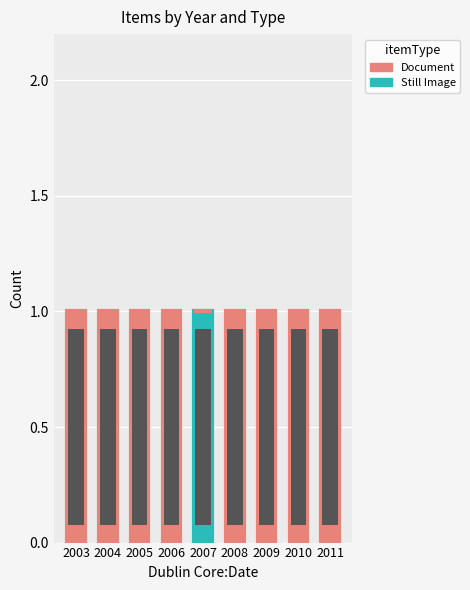

What is the difference between the maximum and minimum values in the Still Image series?

1